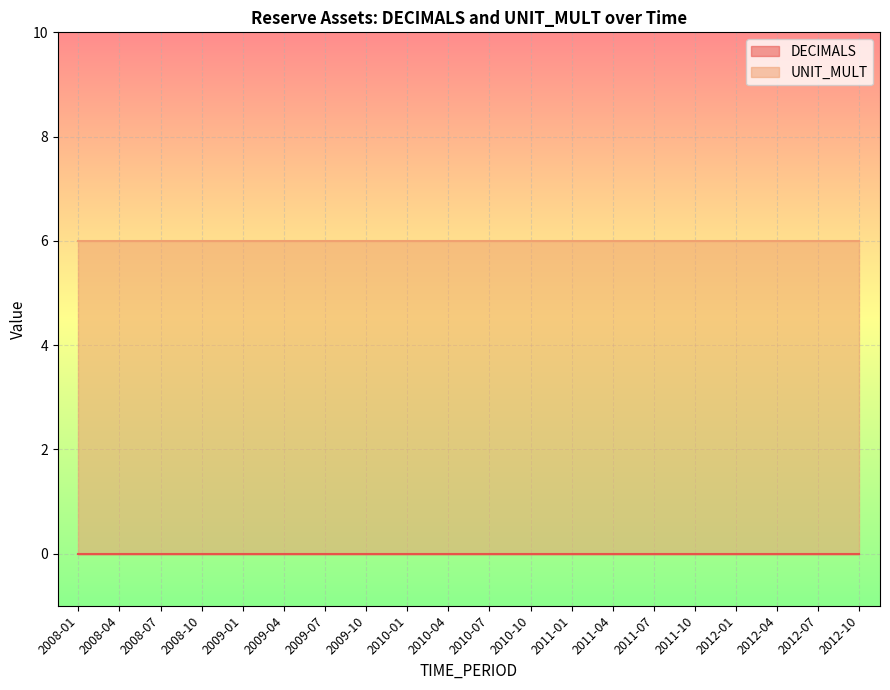

True or false: UNIT_MULT and DECIMALS intersect in this chart.

False